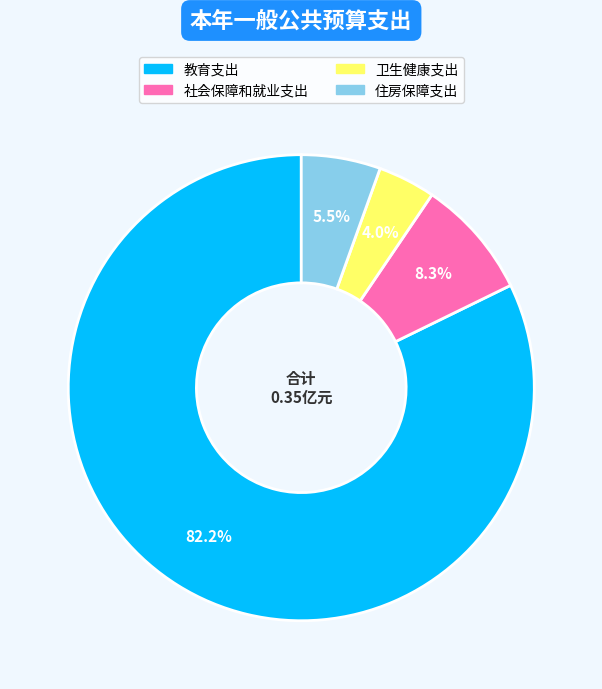

Combined, what portion of the pie is 住房保障支出 and 教育支出?

87.7%